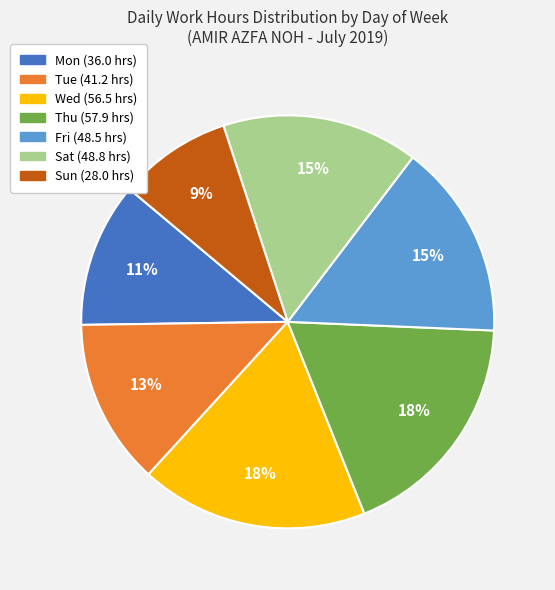

Does Mon represent more than half of the total?

No